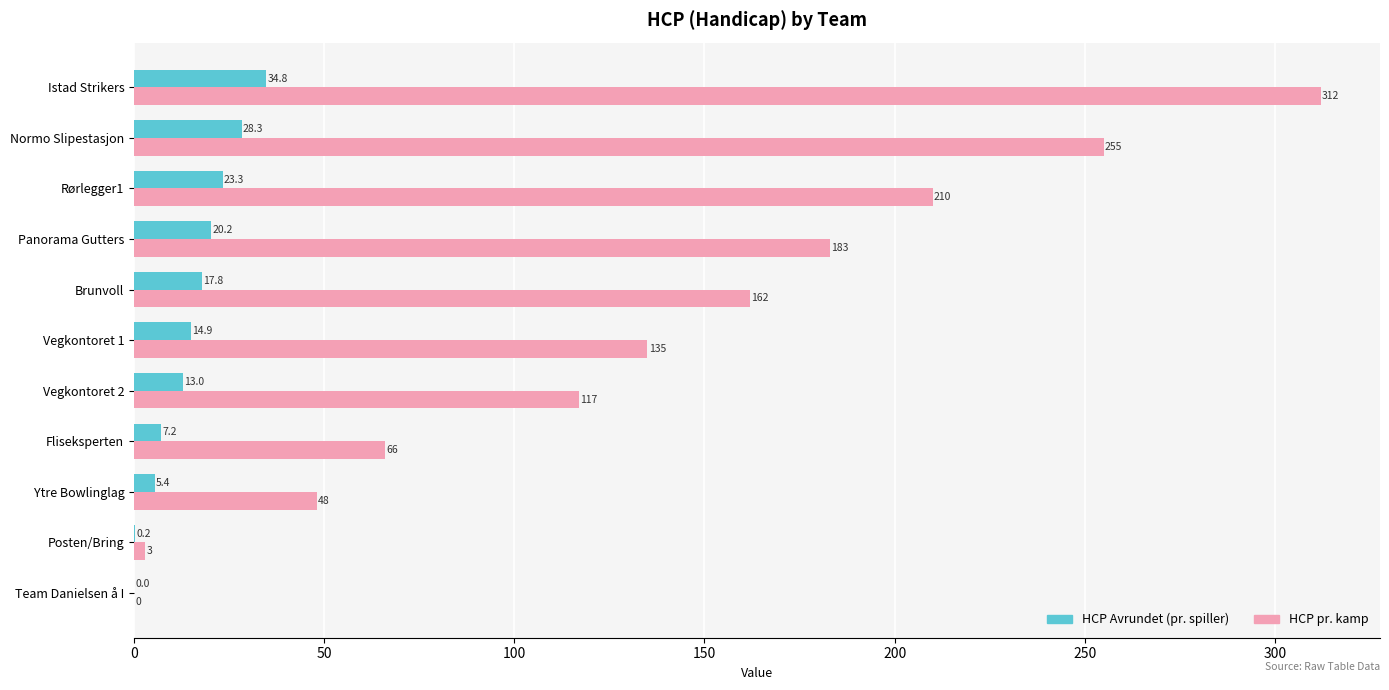

At which label is HCP Avrundet (pr. spiller) closest to 17?

Brunvoll